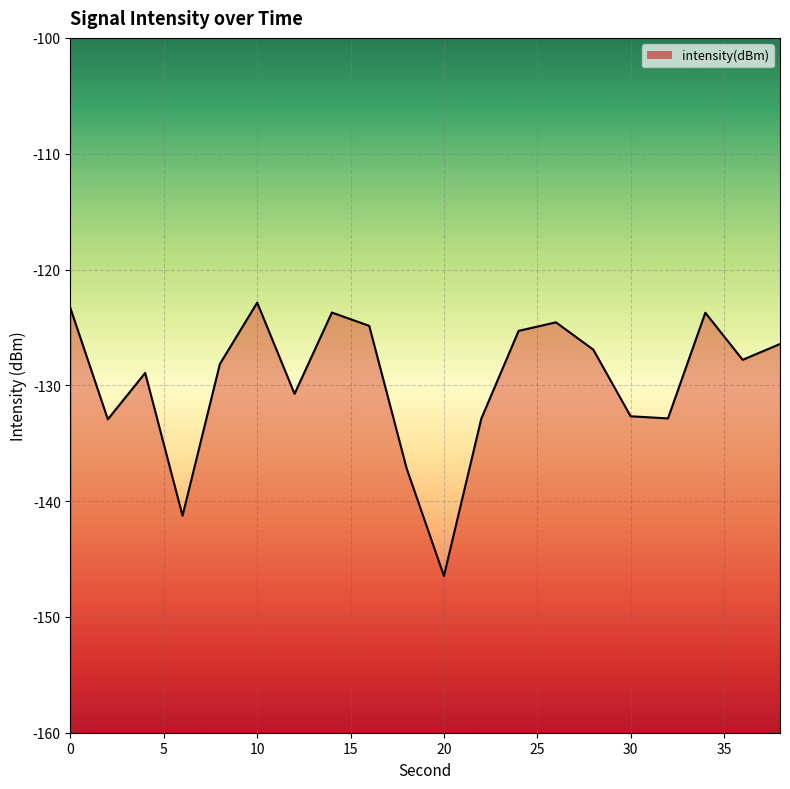

Reading left to right, extract all data points from this chart.

-123.4	-132.9	-128.9	-141.3	-128.2	-122.9	-130.7	-123.7	-124.9	-137.2	-146.5	-132.9	-125.3	-124.6	-126.9	-132.7	-132.9	-123.7	-127.8	-126.4